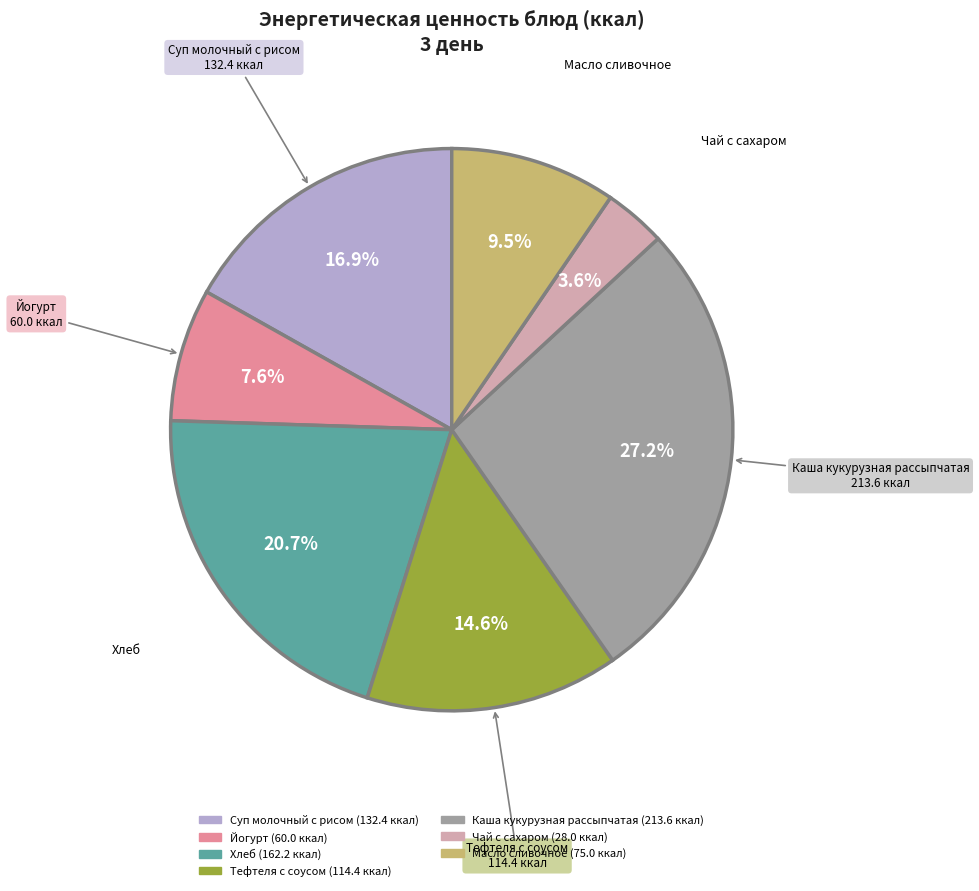

Combined, do Чай с сахаром and Йогурт account for over 50%?

No